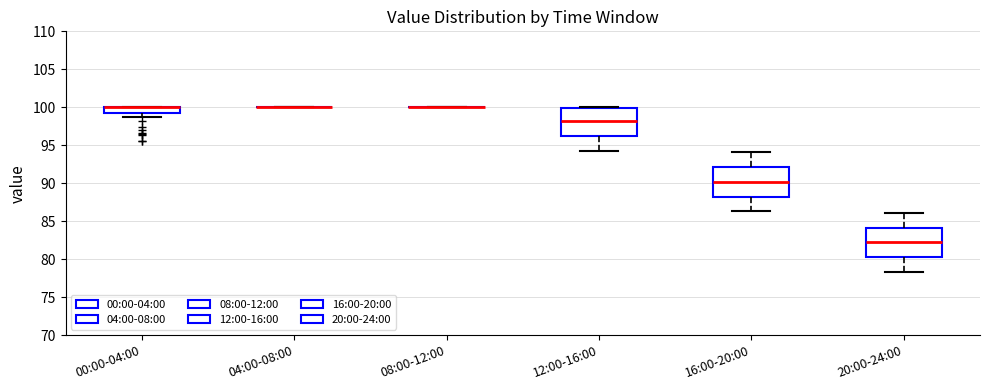

Where is the lower edge of the box for 12:00-16:00 on the y-axis? The values are not printed on the chart, so give them approximately, as read against the axis.

96.5